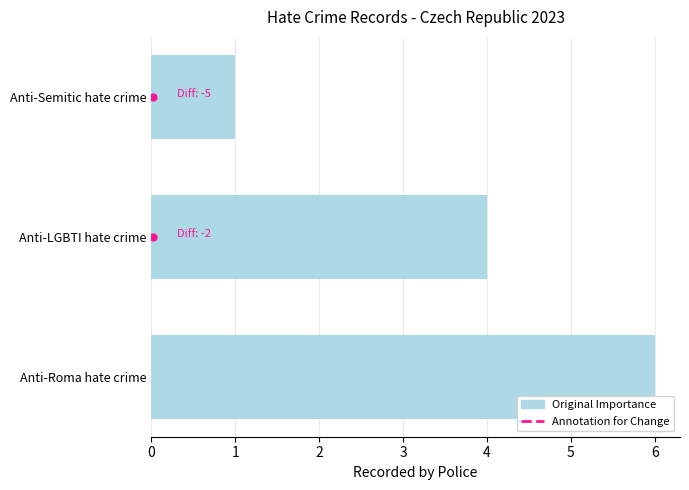

List the labels in order of value, largest first.

Anti-Roma hate crime, Anti-LGBTI hate crime, Anti-Semitic hate crime